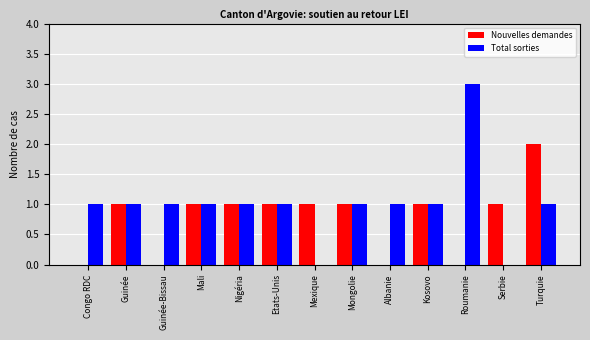

What value does the Nouvelles demandes series have at Kosovo?

1